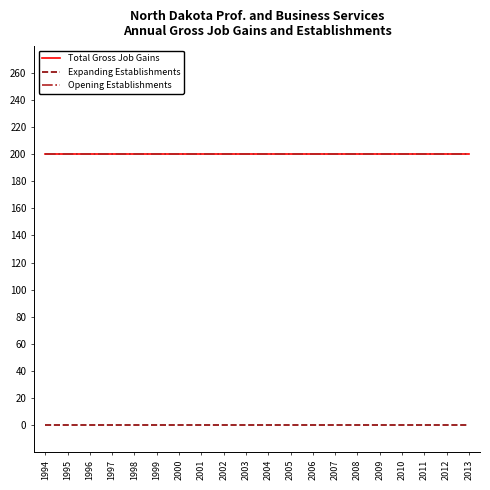

True or false: Opening Establishments and Expanding Establishments intersect in this chart.

False